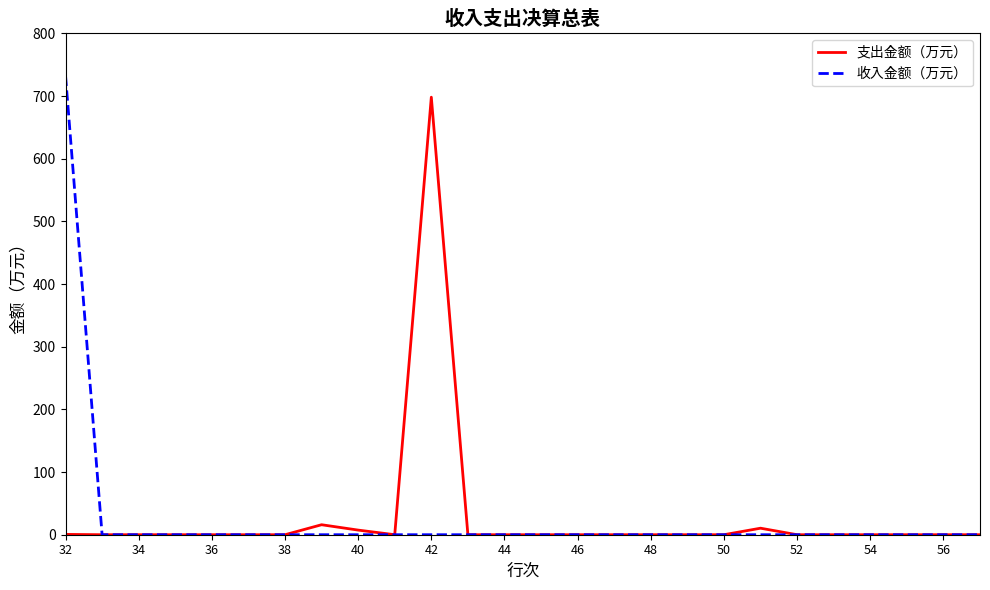

What is the maximum value for 支出金额（万元）?

698.3